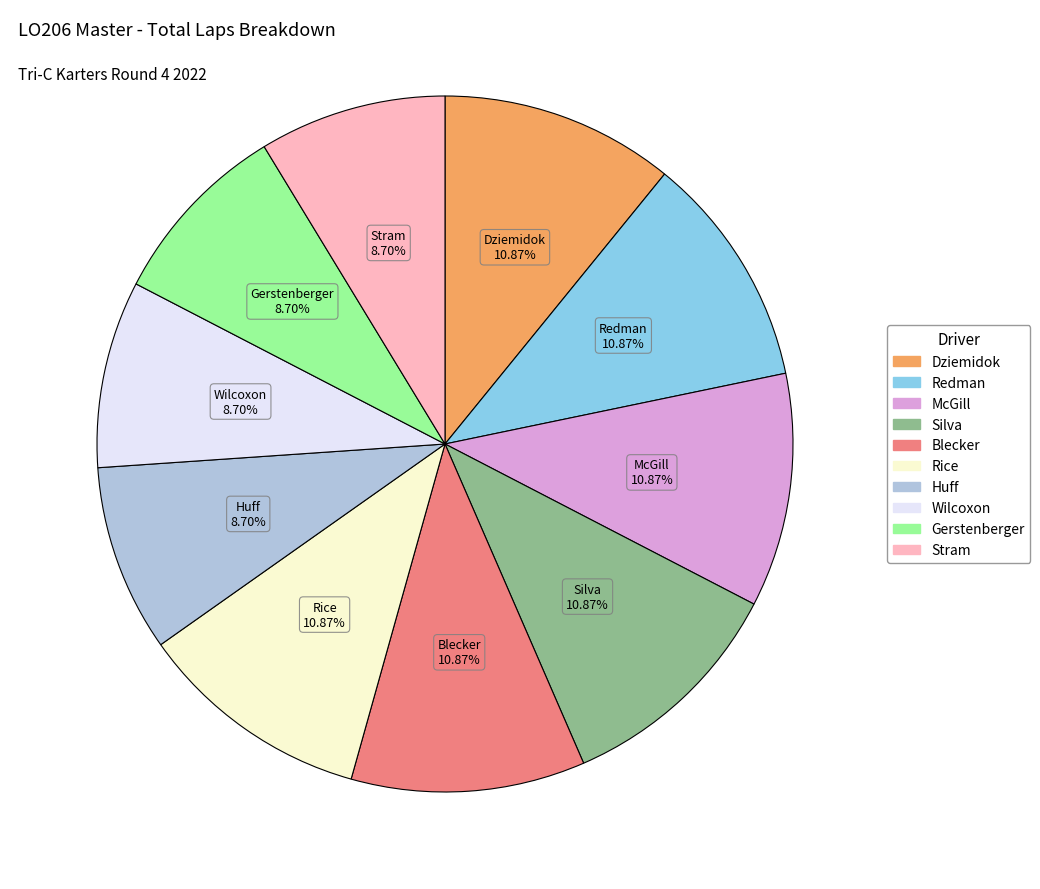

What is the ratio of the value at Redman to the value at Blecker?

1.0